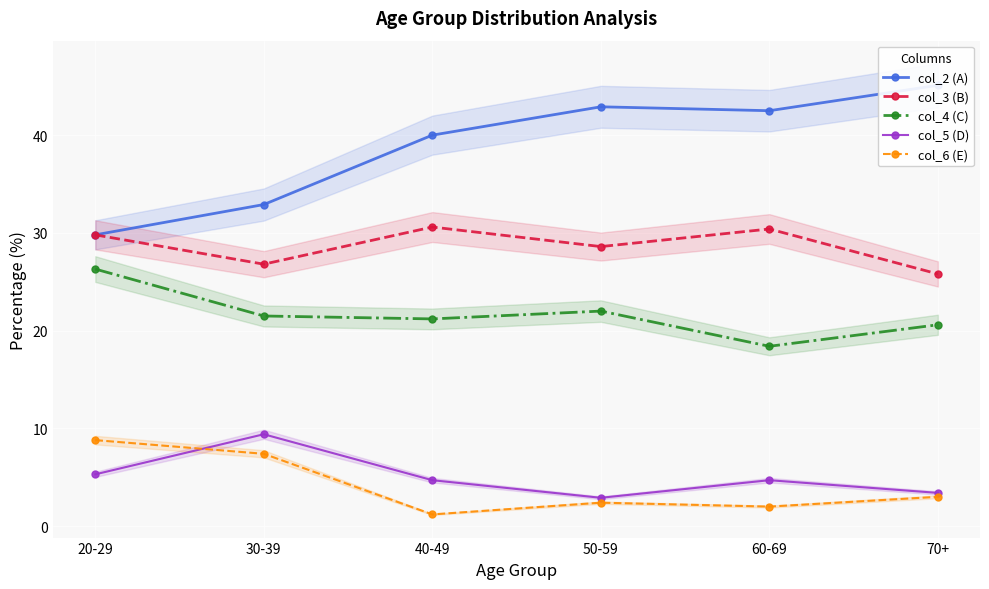

True or false: col_2 (A) has a value of 65.1 at 40-49.

False